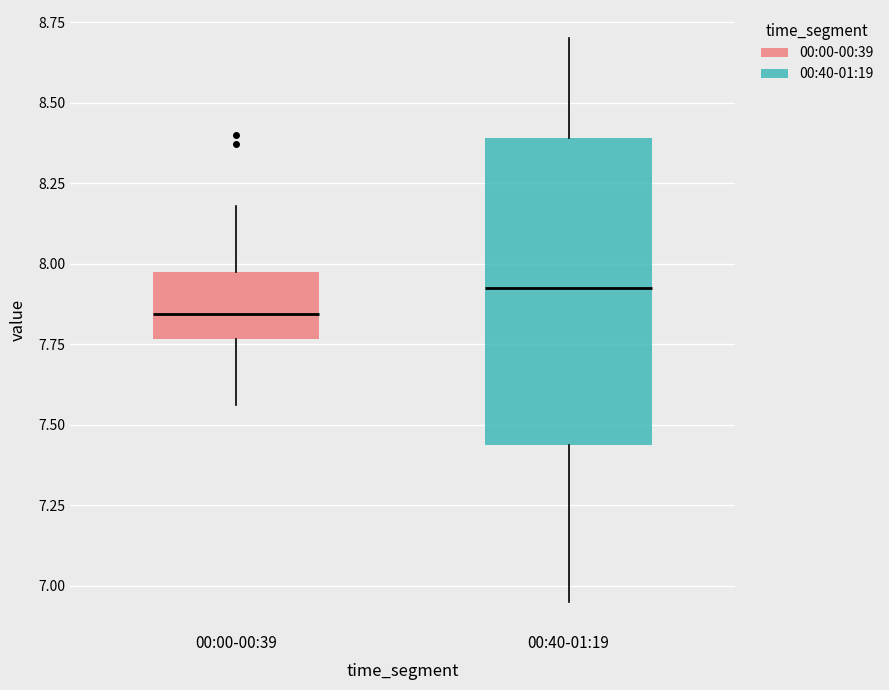

Reading left to right, read every box against the y-axis: the position of its median line, the range the box covers, and the ends of its whiskers. The values are not printed on the chart, so give them approximately, as read against the axis.

00:00-00:39: median 7.85, box 7.75 to 8.00, whiskers 7.55 to 8.20
00:40-01:19: median 7.95, box 7.45 to 8.40, whiskers 6.95 to 8.70